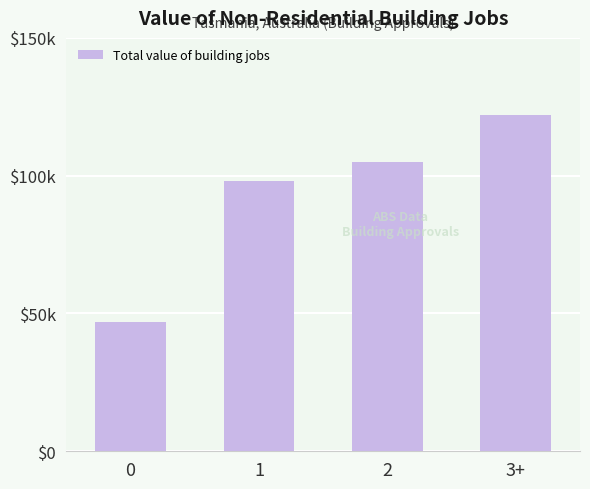

Reading right to left, list all the values displayed in this chart.

122000	105000	98000	47000